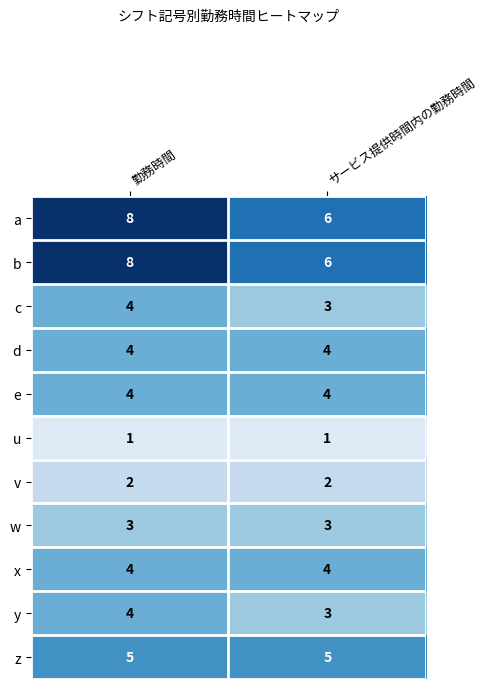

Reading right to left, transcribe all the data shown in this chart.

a: 6	8
b: 6	8
c: 3	4
d: 4	4
e: 4	4
u: 1	1
v: 2	2
w: 3	3
x: 4	4
y: 3	4
z: 5	5